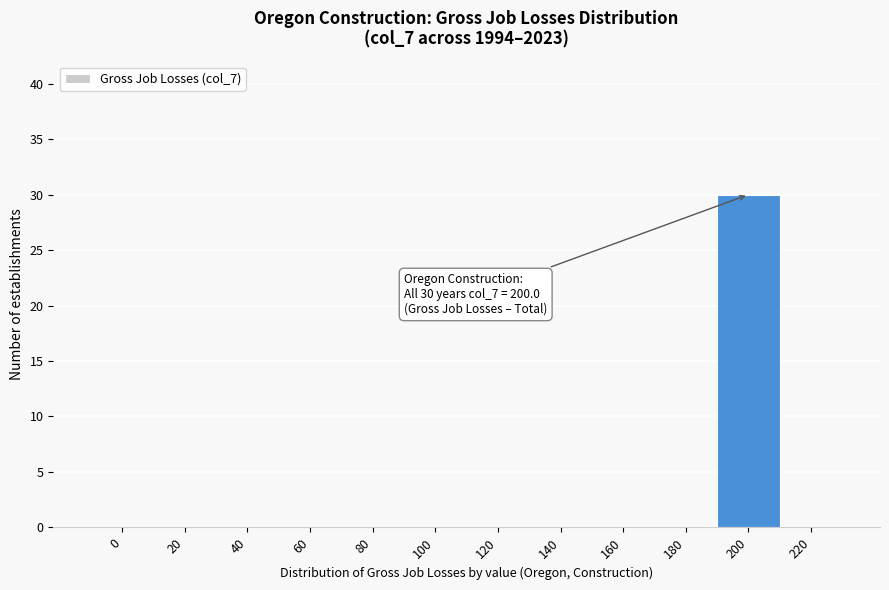

Reading left to right, list all the values displayed in this chart.

0=0	20=0	40=0	60=0	80=0	100=0	120=0	140=0	160=0	180=0	200=30	220=0